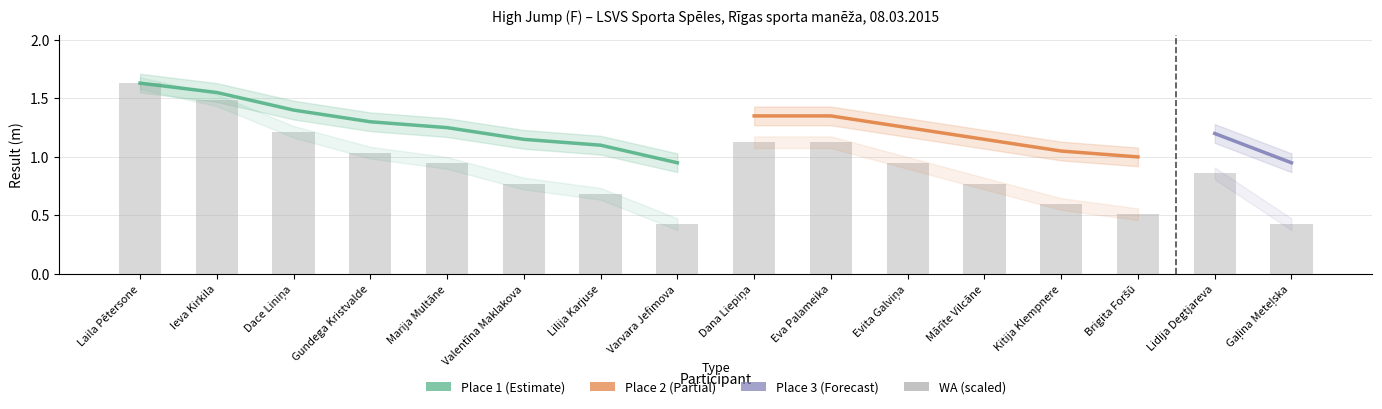

The chart shows a value of 0.6 at Kitija Klempnere. True or false?

True